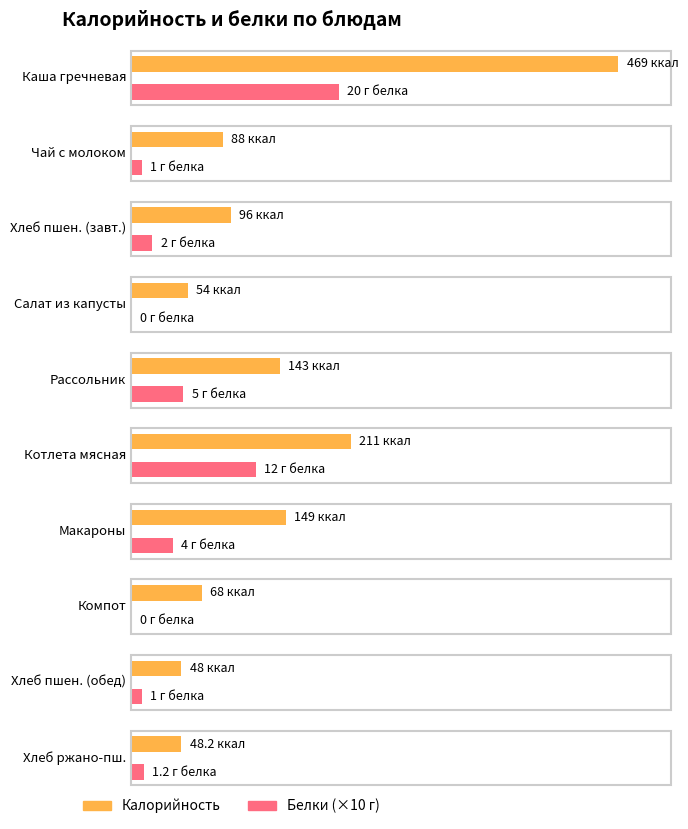

What is the total value across all series at Макароны отварные с маслом?

153.0